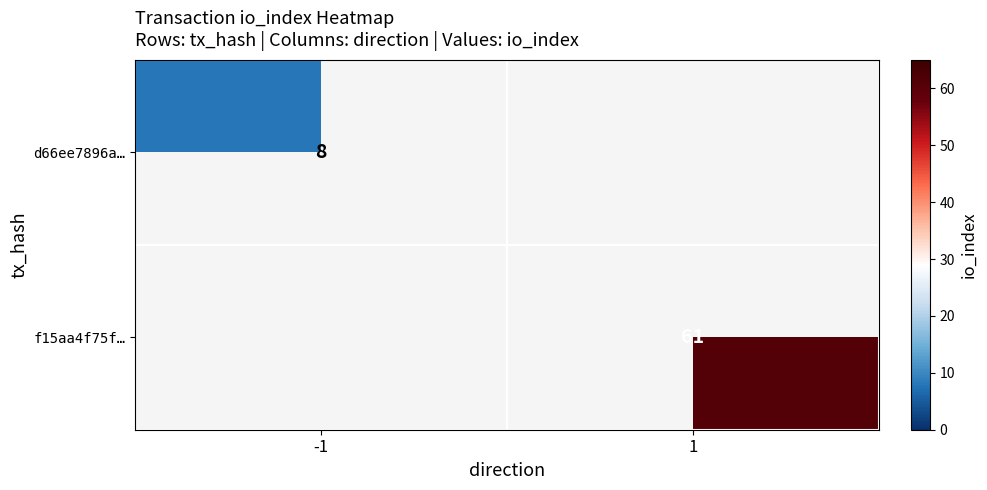

The value of f15aa4f75f… at 1 is 15.3. True or false?

False